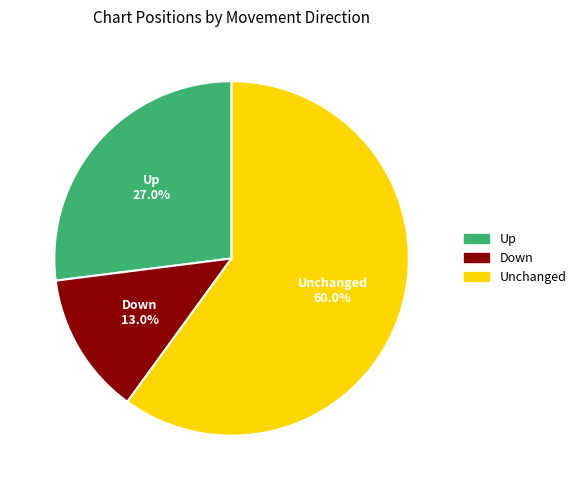

Rank the categories by value from lowest to highest.

Down, Up, Unchanged